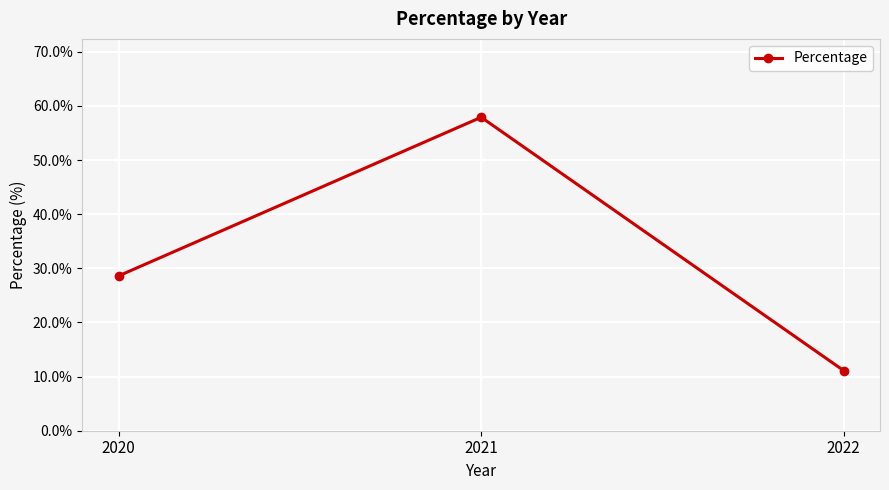

How many data points does each series have?

3